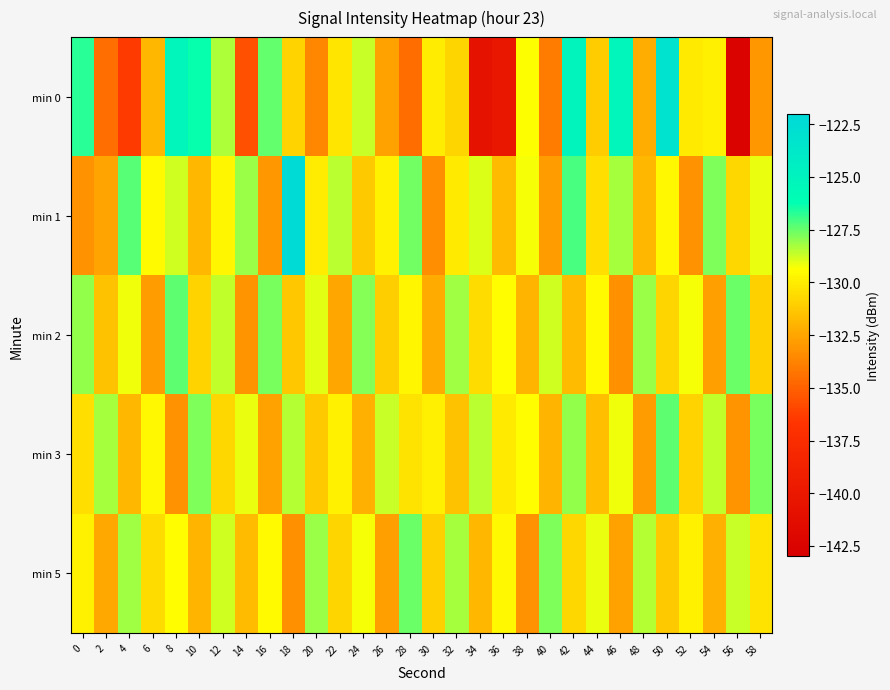

Reading left to right, what are all the values shown in this chart?

min 0: 0=-126.7	2=-134.5	4=-136.4	6=-131.9	8=-125.2	10=-126.3	12=-128.4	14=-135.6	16=-127.5	18=-130.9	20=-133.6	22=-130.2	24=-128.7	26=-132.7	28=-134.6	30=-130.0	32=-130.9	34=-140.8	36=-140.1	38=-129.3	40=-134.0	42=-125.0	44=-131.2	46=-125.3	48=-132.2	50=-123.2	52=-130.0	54=-129.9	56=-142.6	58=-133.0
min 1: 0=-133.2	2=-132.5	4=-127.3	6=-129.5	8=-128.8	10=-131.9	12=-129.6	14=-128.1	16=-133.0	18=-122.4	20=-130.0	22=-128.5	24=-131.2	26=-129.8	28=-127.6	30=-133.4	32=-130.1	34=-128.9	36=-131.7	38=-129.3	40=-132.8	42=-127.1	44=-130.5	46=-128.3	48=-131.9	50=-129.6	52=-133.2	54=-127.8	56=-130.7	58=-129.1
min 2: 0=-128.0	2=-131.5	4=-129.2	6=-132.8	8=-127.4	10=-130.9	12=-128.6	14=-133.1	16=-127.7	18=-131.3	20=-129.0	22=-132.5	24=-127.9	26=-131.1	28=-129.7	30=-132.3	32=-128.2	34=-130.6	36=-129.4	38=-132.0	40=-128.8	42=-131.7	44=-129.5	46=-133.3	48=-128.1	50=-130.8	52=-129.3	54=-132.7	56=-127.5	58=-131.0
min 3: 0=-130.5	2=-128.3	4=-131.9	6=-129.6	8=-133.2	10=-127.8	12=-130.7	14=-129.1	16=-132.6	18=-128.4	20=-131.2	22=-129.8	24=-132.1	26=-128.7	28=-130.3	30=-129.9	32=-131.5	34=-128.5	36=-130.1	38=-129.4	40=-132.0	42=-128.0	44=-131.6	46=-129.2	48=-132.8	50=-127.4	52=-130.9	54=-128.6	56=-133.1	58=-127.7
min 5: 0=-129.8	2=-132.4	4=-128.2	6=-130.6	8=-129.4	10=-132.0	12=-128.8	14=-131.7	16=-129.5	18=-133.3	20=-128.1	22=-130.8	24=-129.3	26=-132.7	28=-127.5	30=-131.0	32=-128.3	34=-131.9	36=-129.6	38=-133.2	40=-127.8	42=-130.7	44=-129.1	46=-132.6	48=-128.4	50=-131.2	52=-129.8	54=-132.1	56=-128.7	58=-130.3